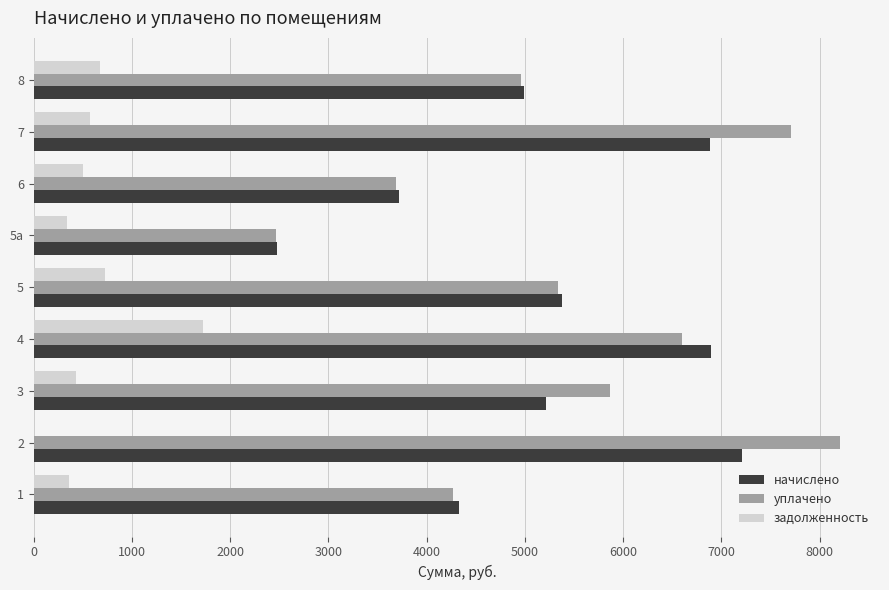

At which label is уплачено closest to 5335?

5